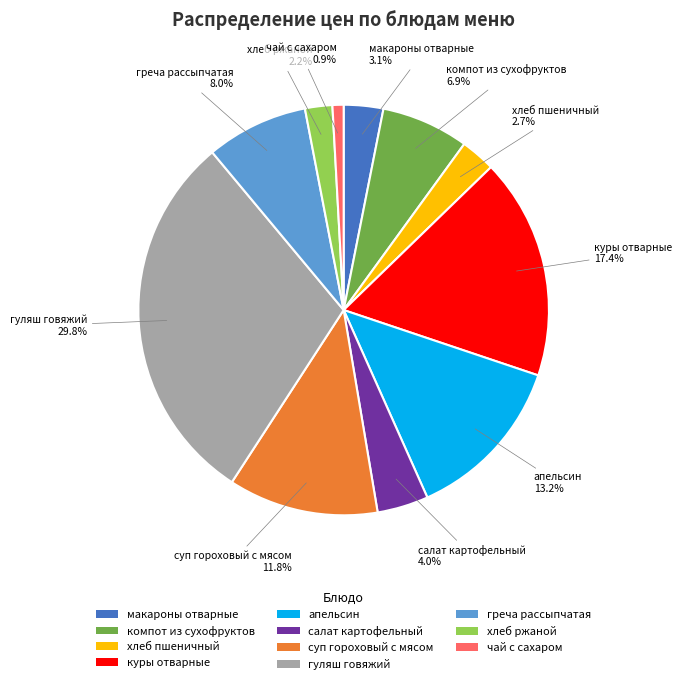

To the nearest percent, what is the difference between the largest and smallest slice percentages?

29%